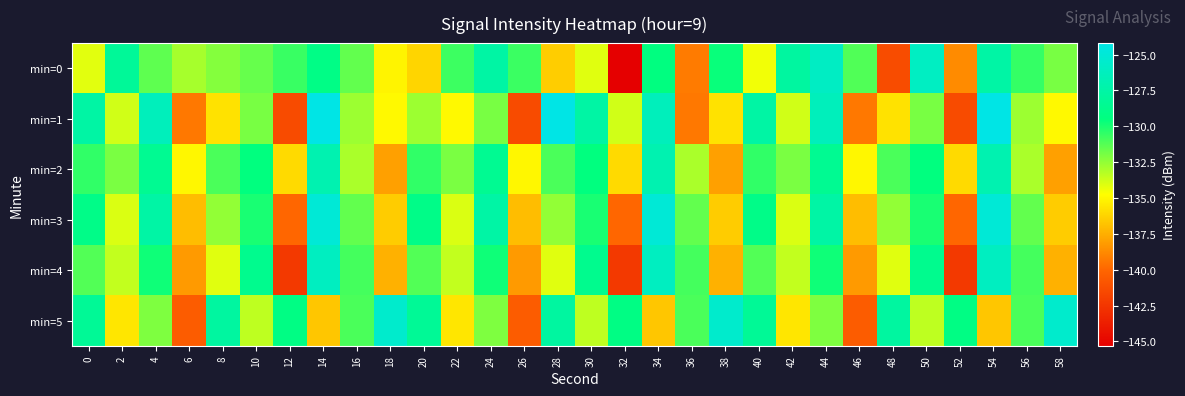

How many distinct data groups are displayed?

6